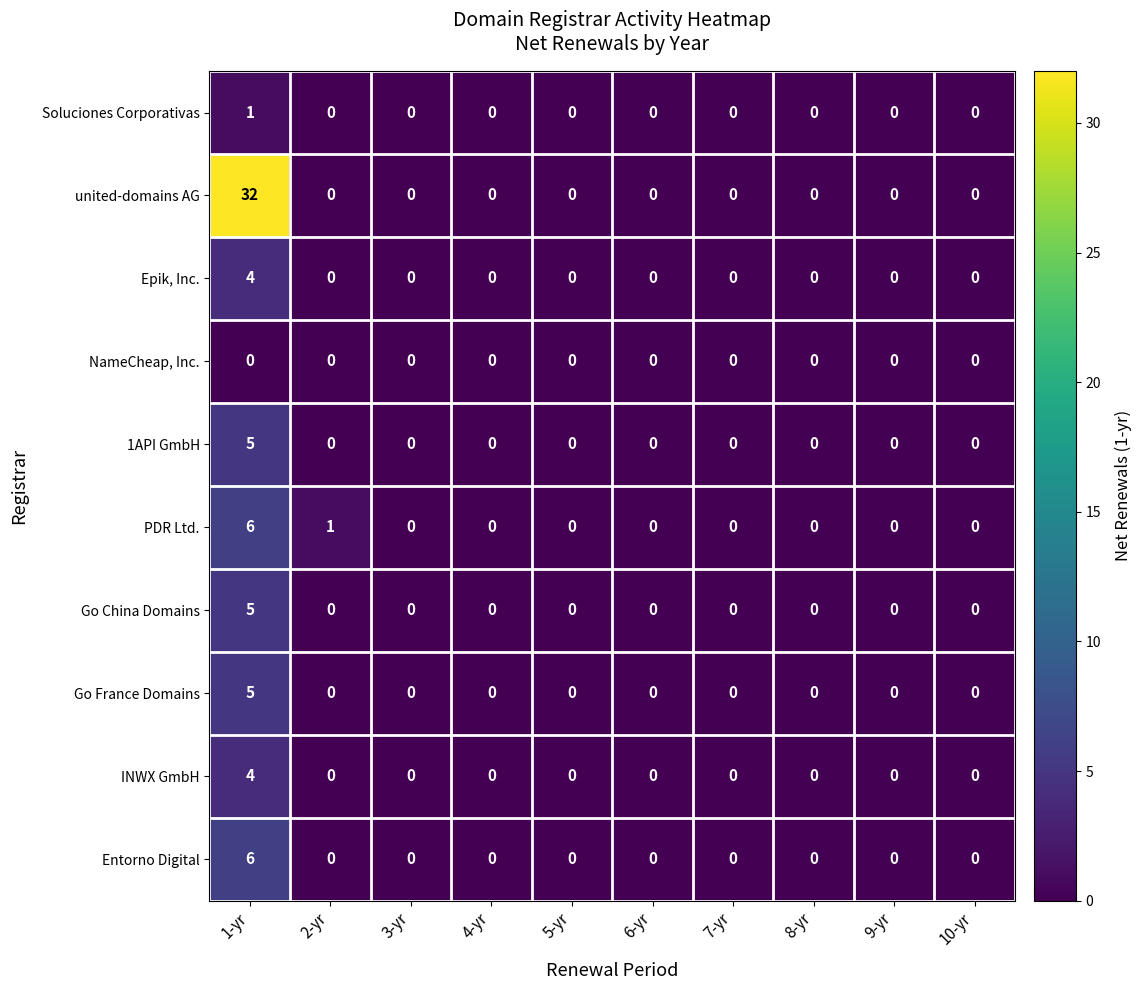

Which category has the highest value across all series?

1-yr